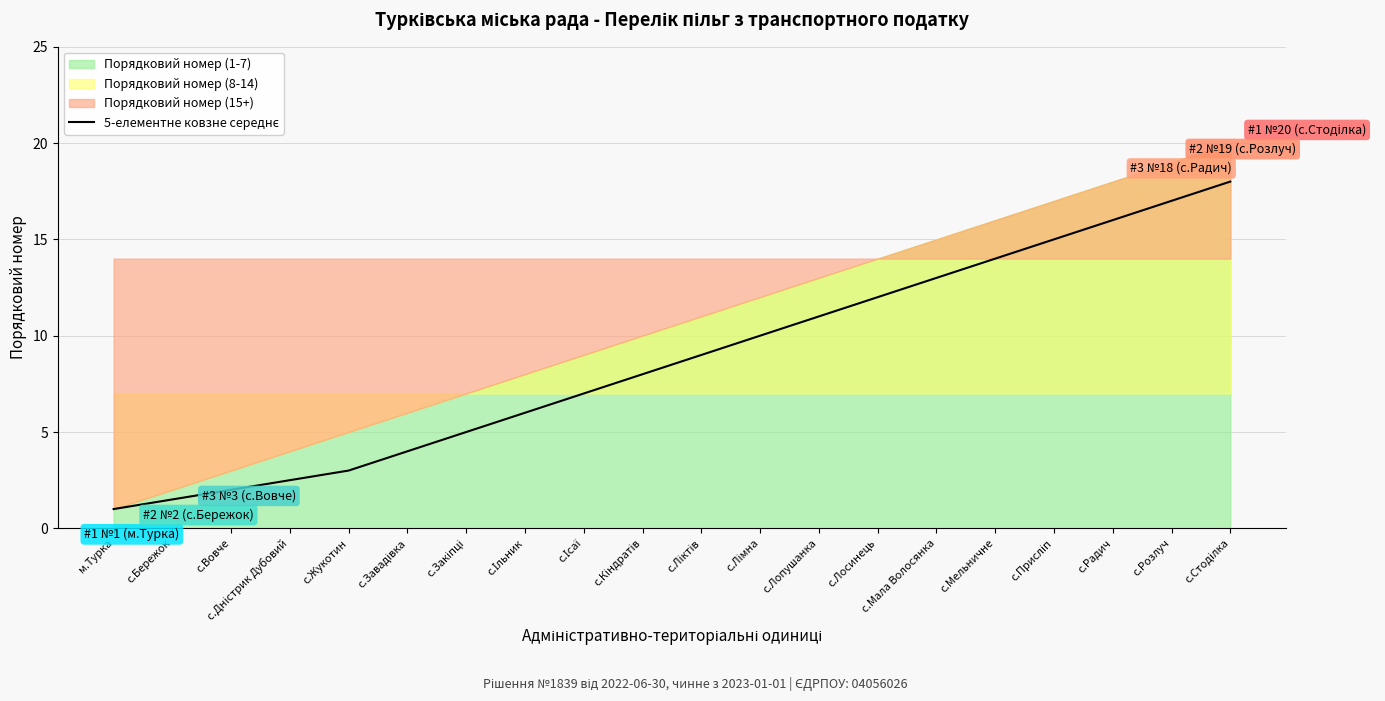

True or false: the data shows 2.6 at с.Завадівка.

False